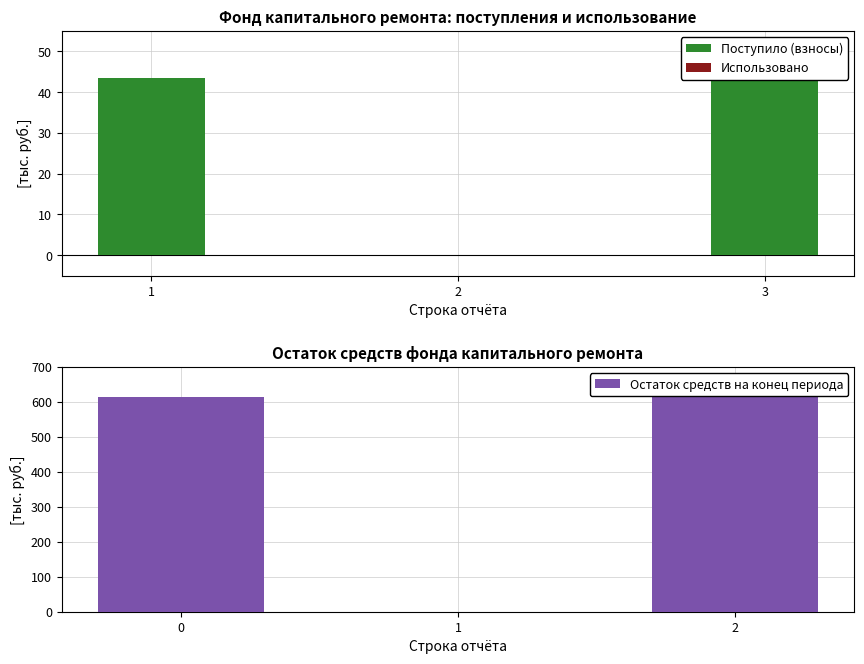

True or false: Поступило (взносы) has a value of 75.0 at 3.

False